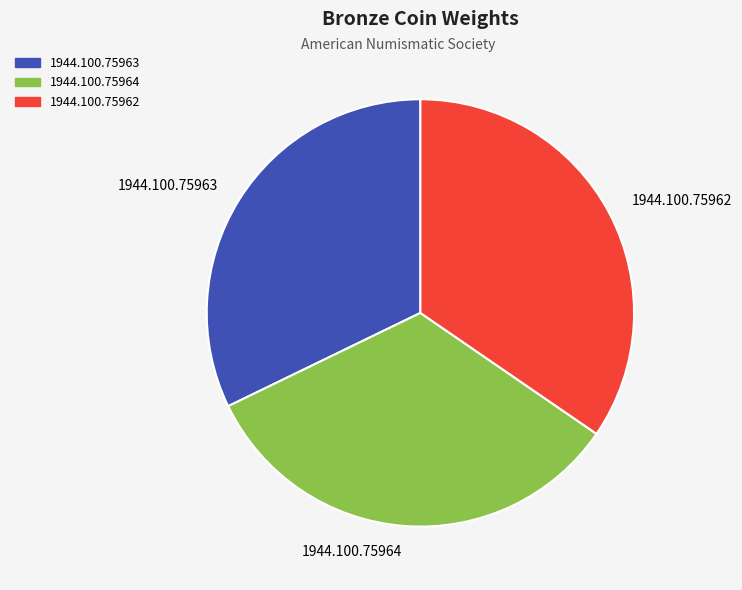

Is it true that 1944.100.75963 is 23% of the pie?

False